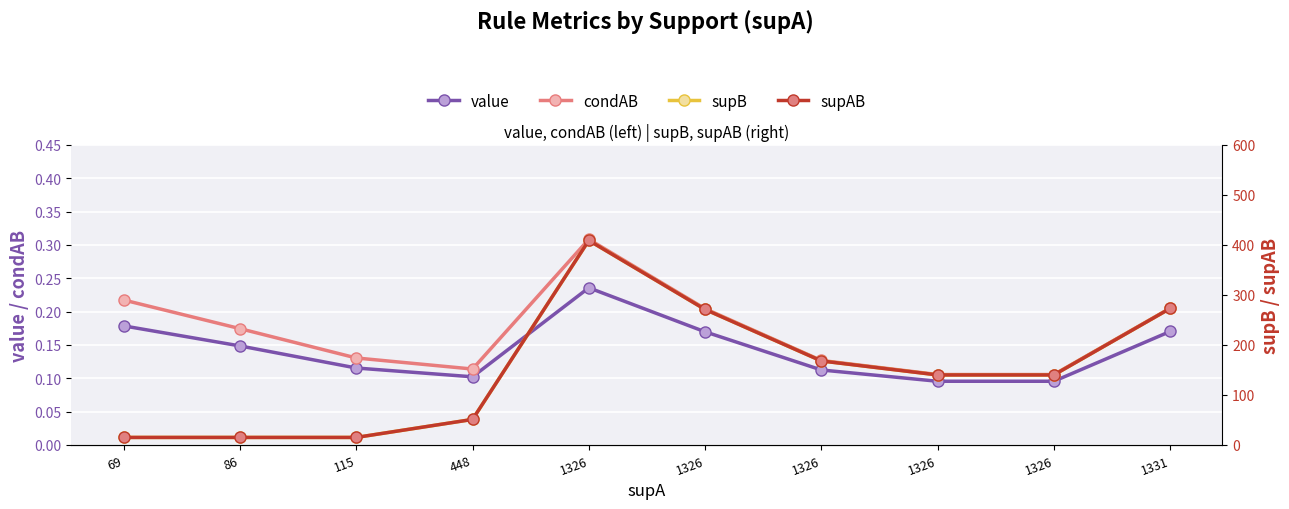

What is the value of the value point at the 2nd from the left?

0.1